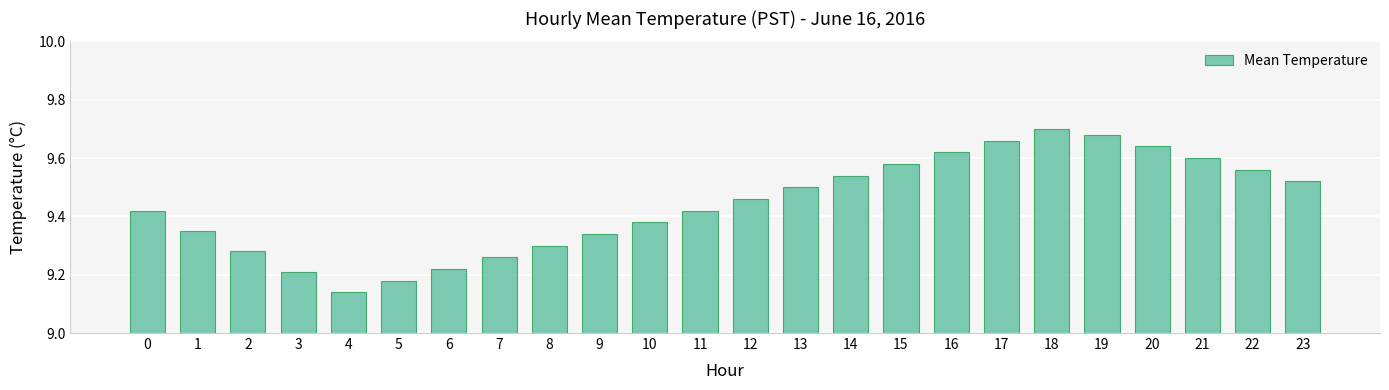

The chart shows a value of 6.1 at 19. True or false?

False